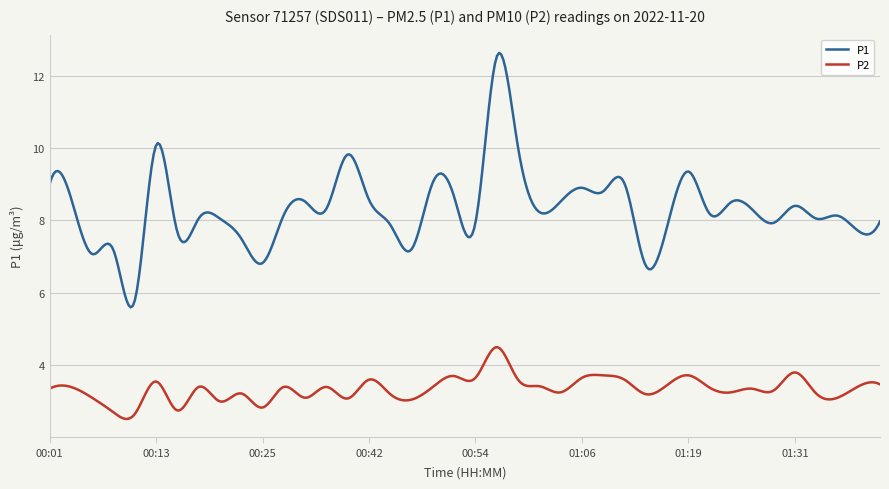

True or false: P2 and P1 intersect in this chart.

False